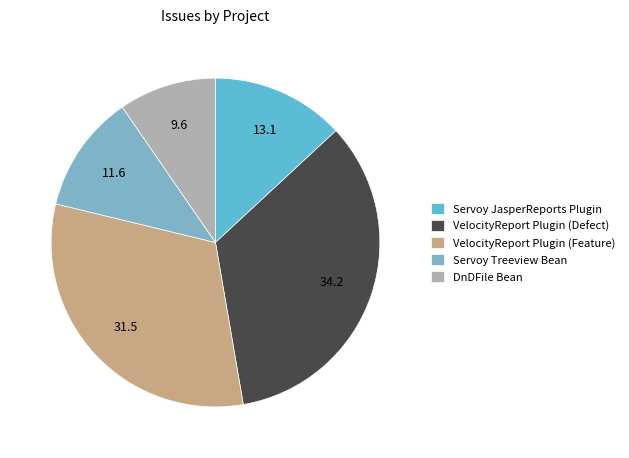

Is it true that VelocityReport Plugin (Defect) is 39% of the pie?

False